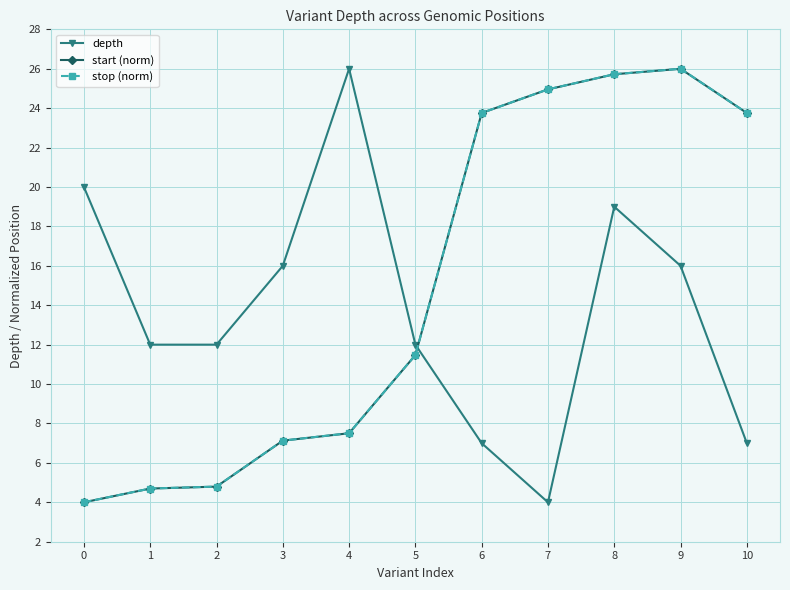

What is the total value across all series at 3?

30.3